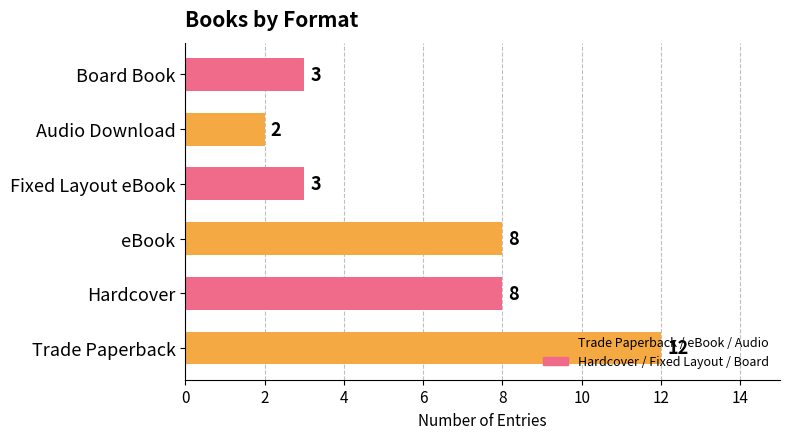

Approximately how many times larger is the value at Board Book compared to Hardcover?

0.4